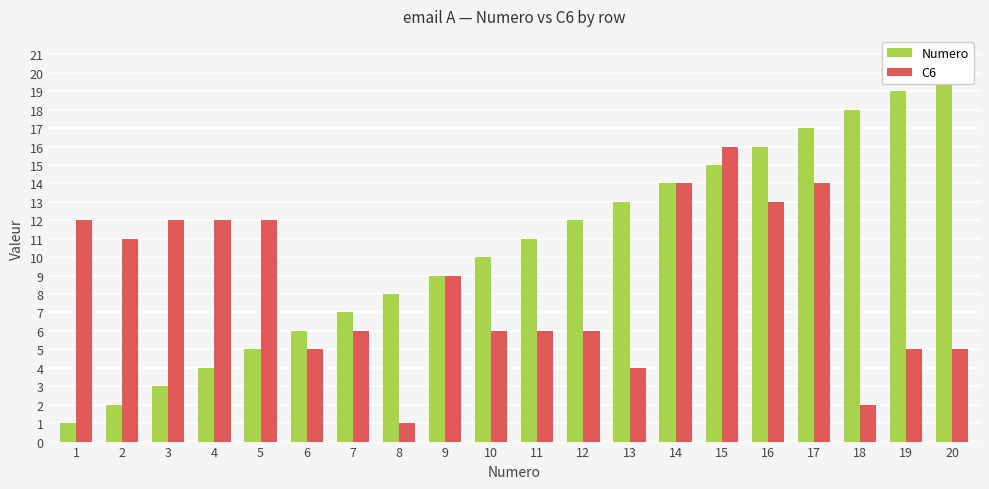

What value does the C6 series have at 15, to the nearest 10?

20